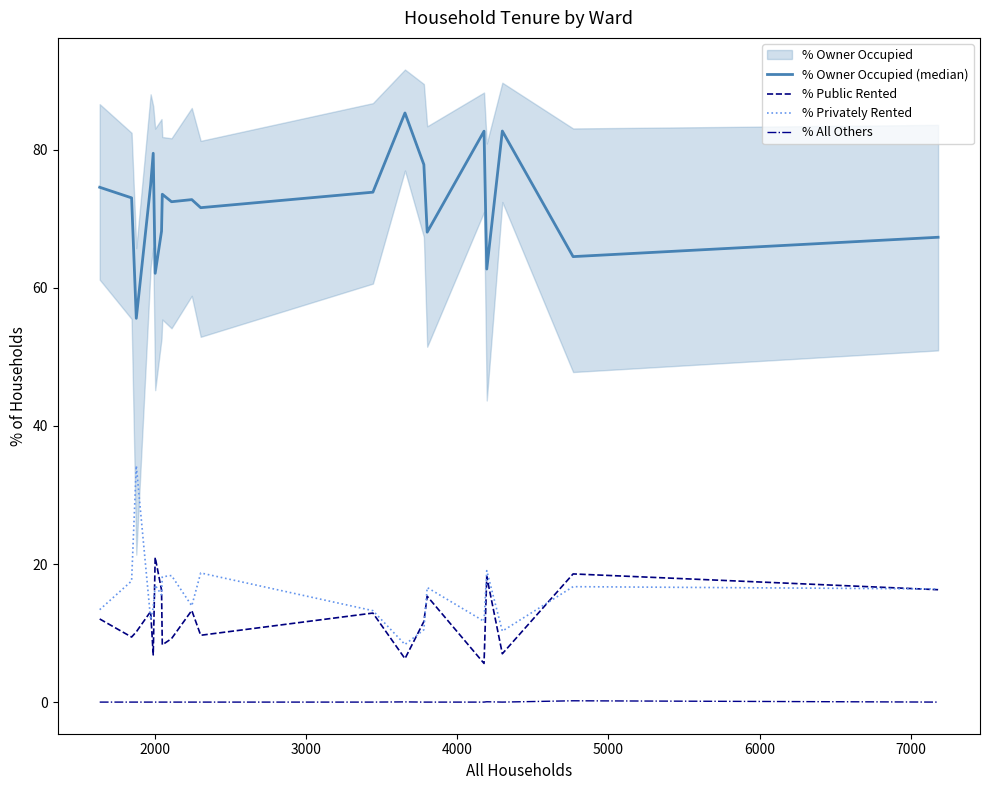

What is the lowest value of the % Privately Rented series?

8.3